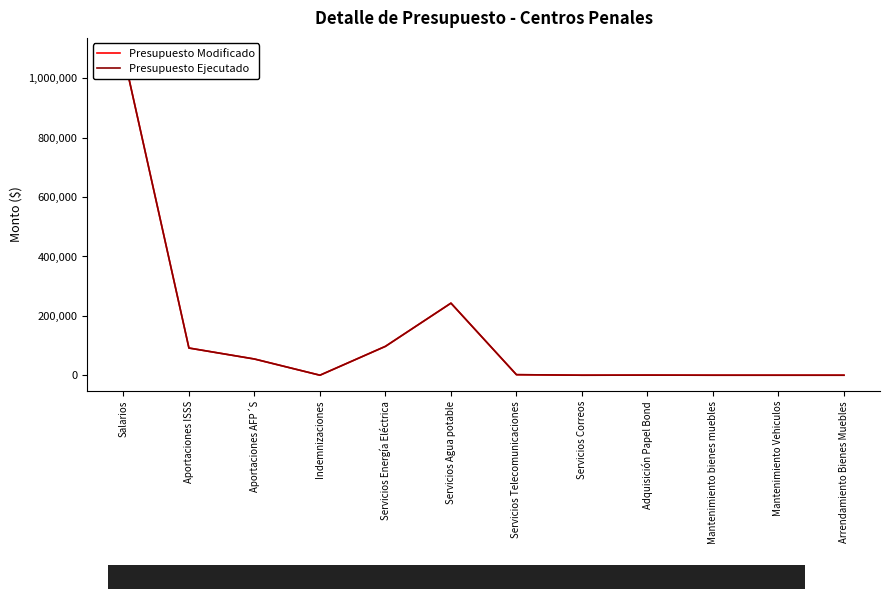

What is the value of the Presupuesto Ejecutado point at the 7th from the left?

1813.7